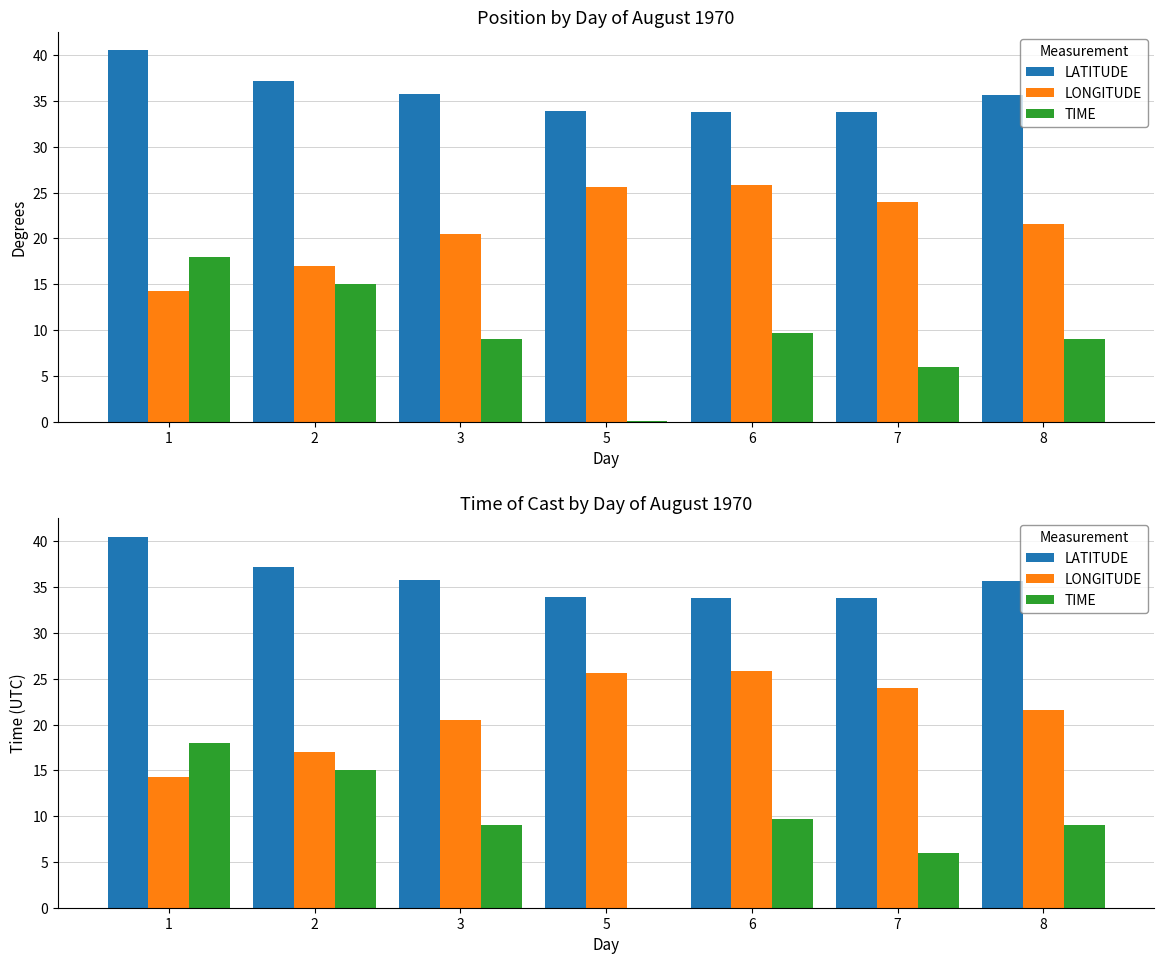

How many values in the TIME series are below 9?

2